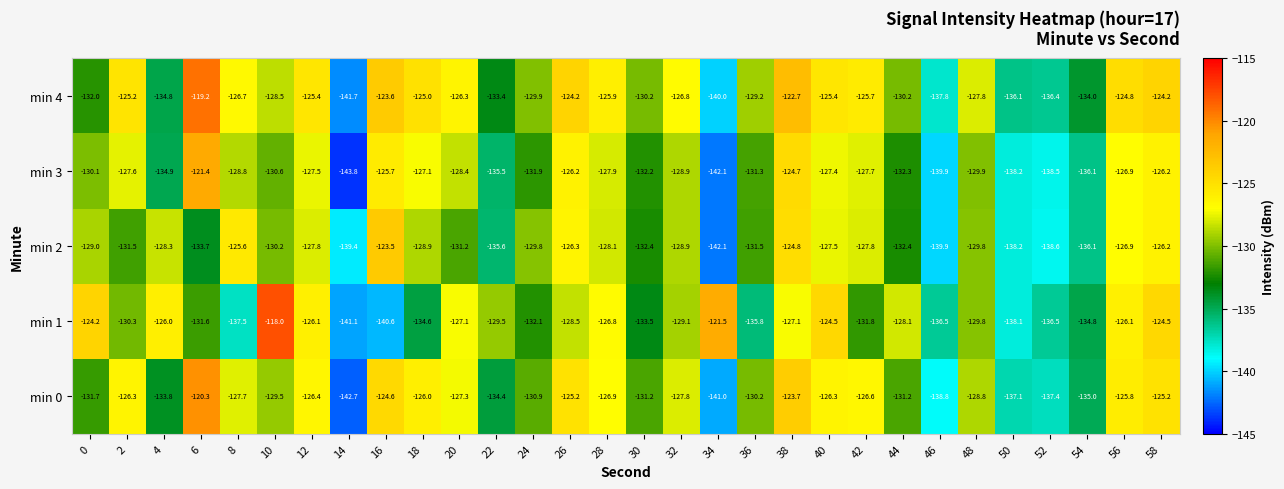

Which label corresponds to the largest value in the chart?

10